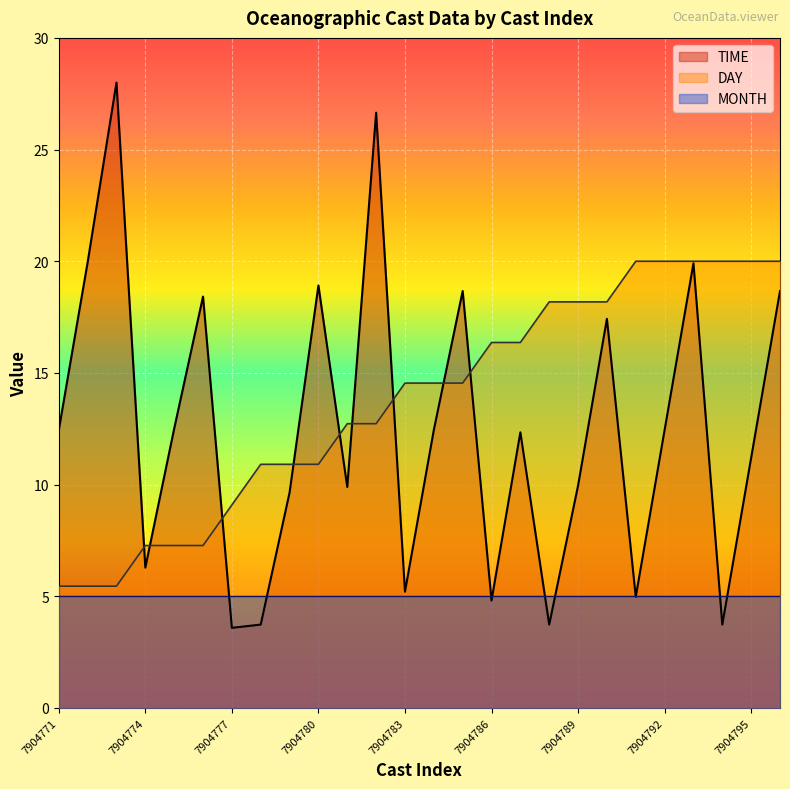

Which has a higher value, 7904780 or 7904790?

7904780